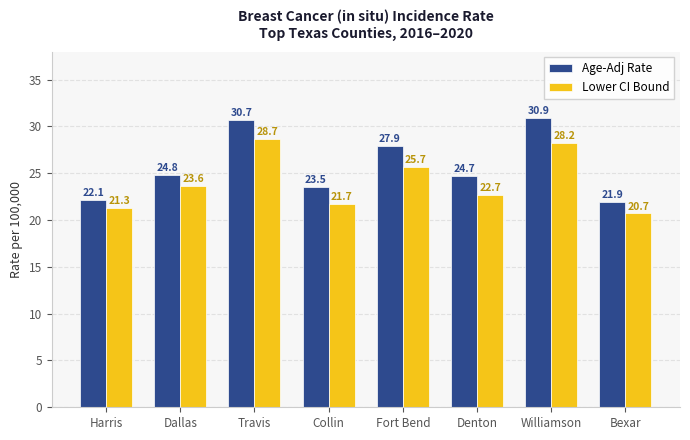

What position from the left is Denton?

6